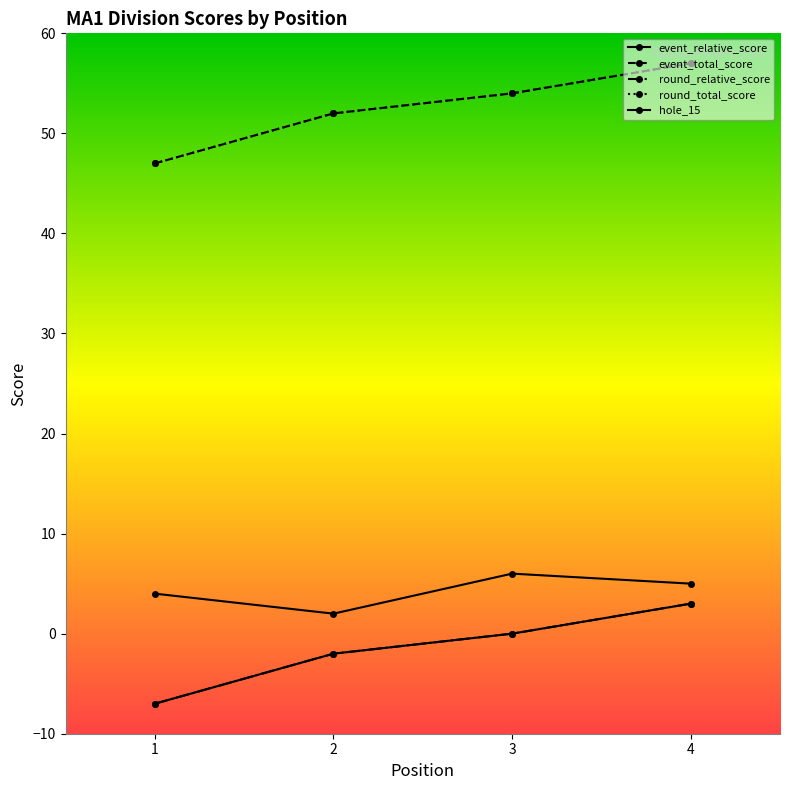

Does the chart have visible grid lines?

No